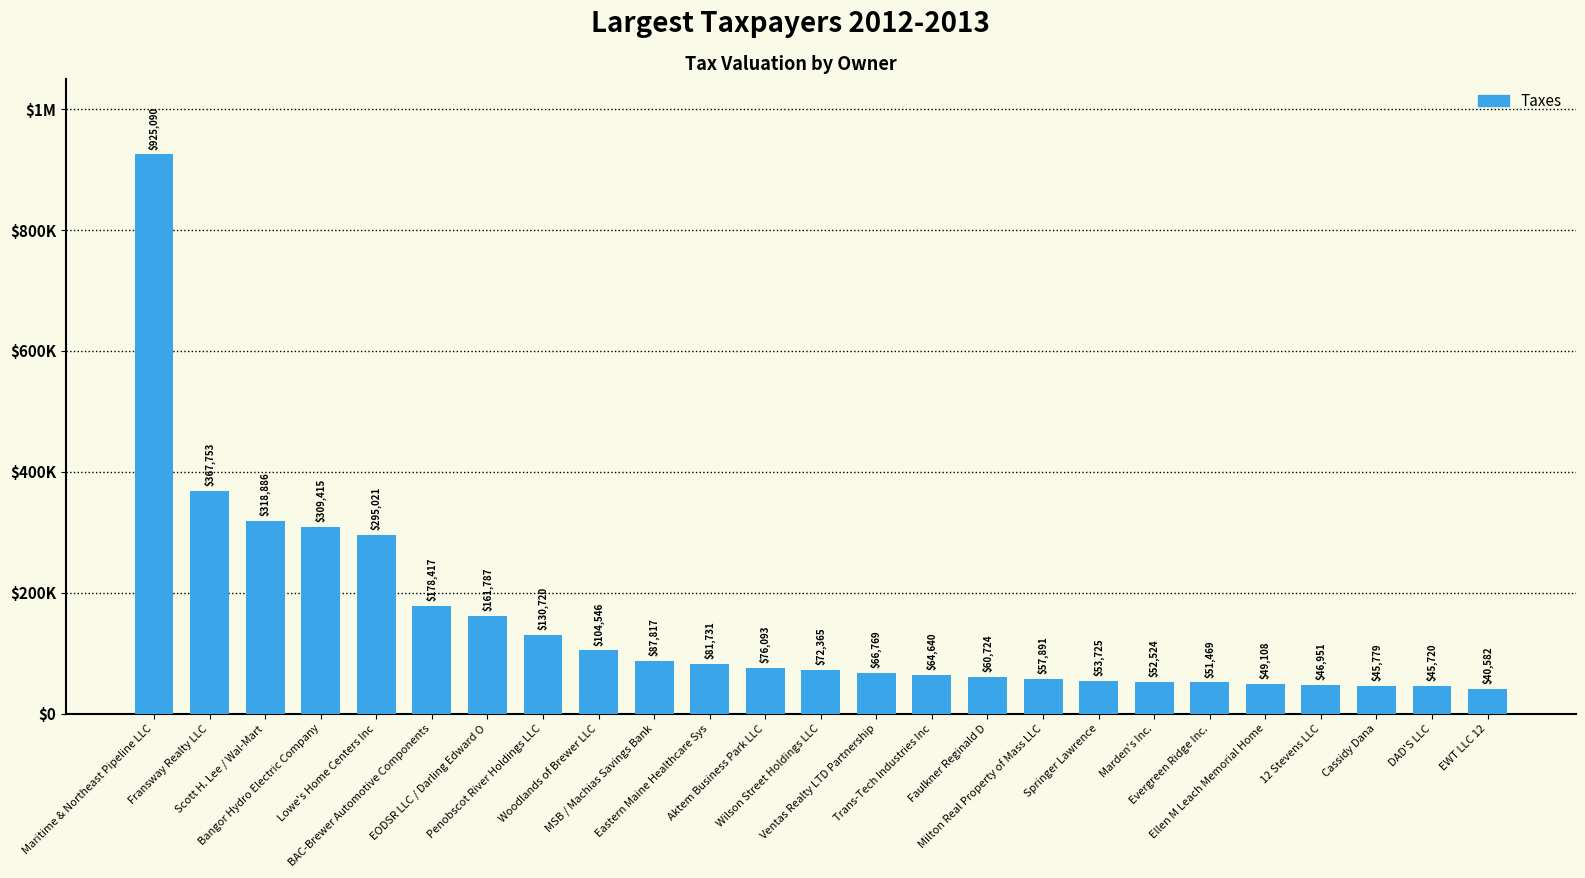

What is the label of the 5th bar from the left?

Lowe's Home Centers Inc